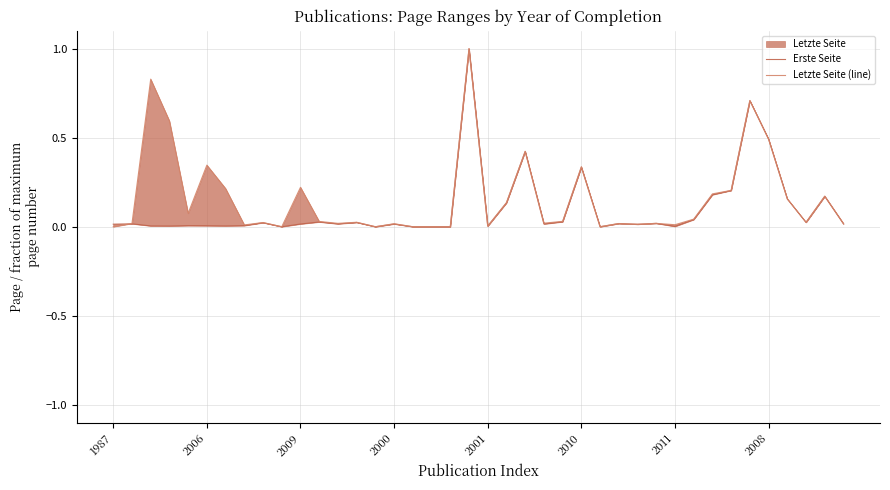

True or false: Erste Seite and Letzte Seite (line) cross at least once.

True